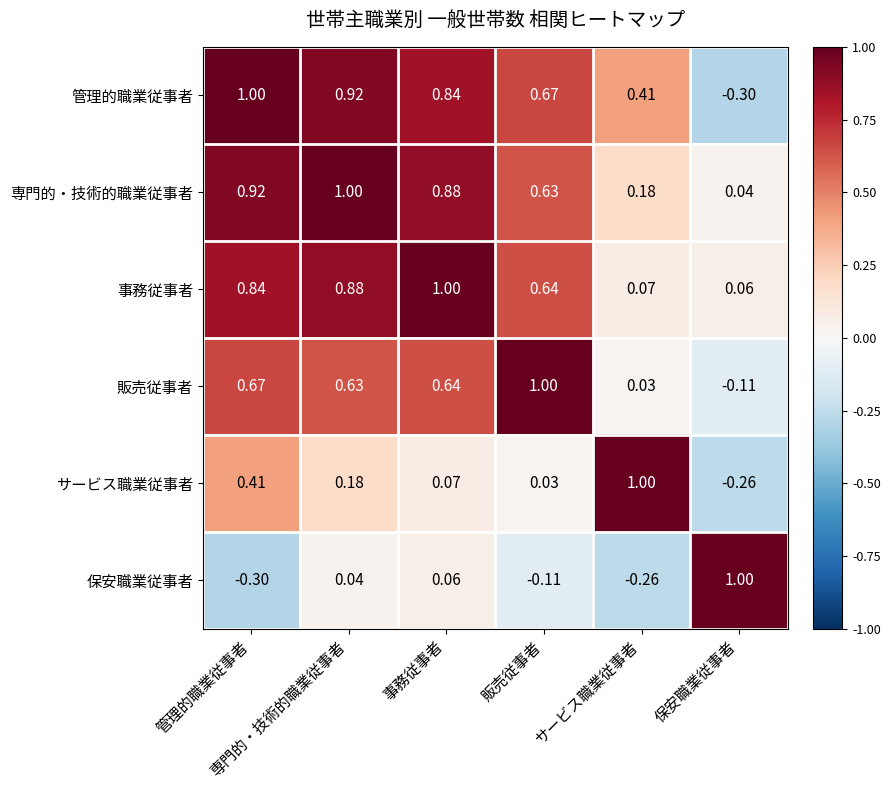

Count the number of categories in the chart.

6